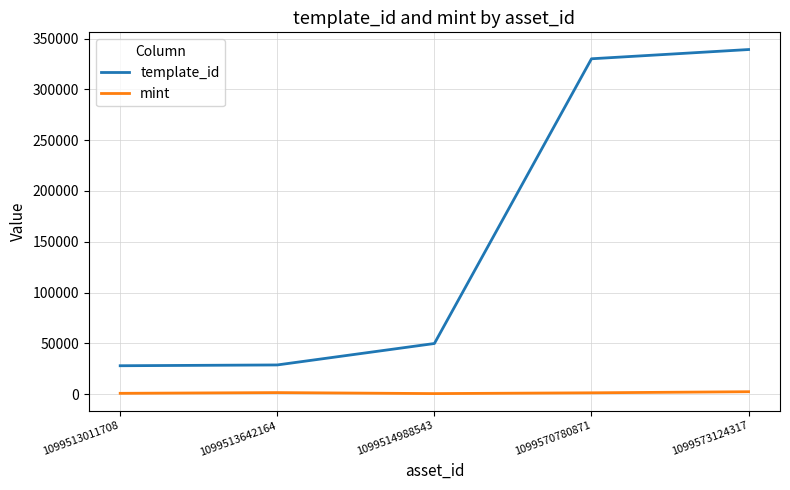

What is the average value of the template_id series?

155184